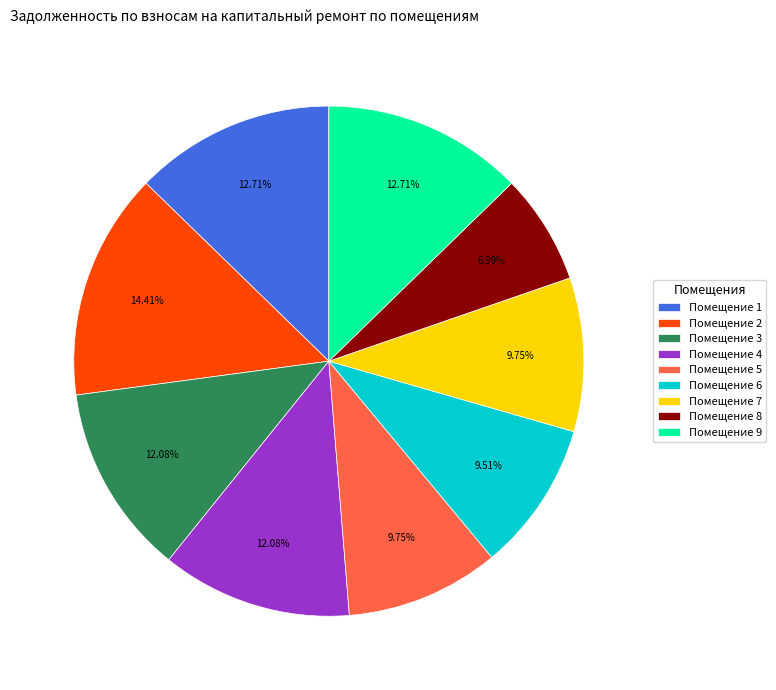

Between Помещение 2 and Помещение 4, which is larger?

Помещение 2